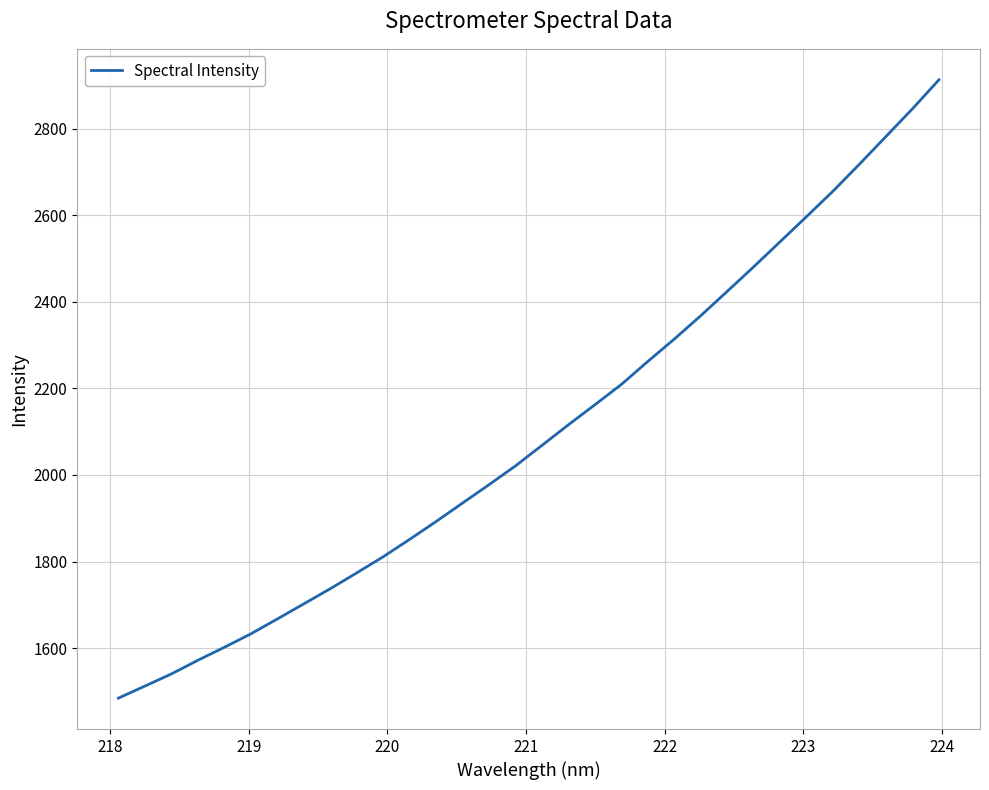

What is the difference between the maximum and minimum values?

1429.1